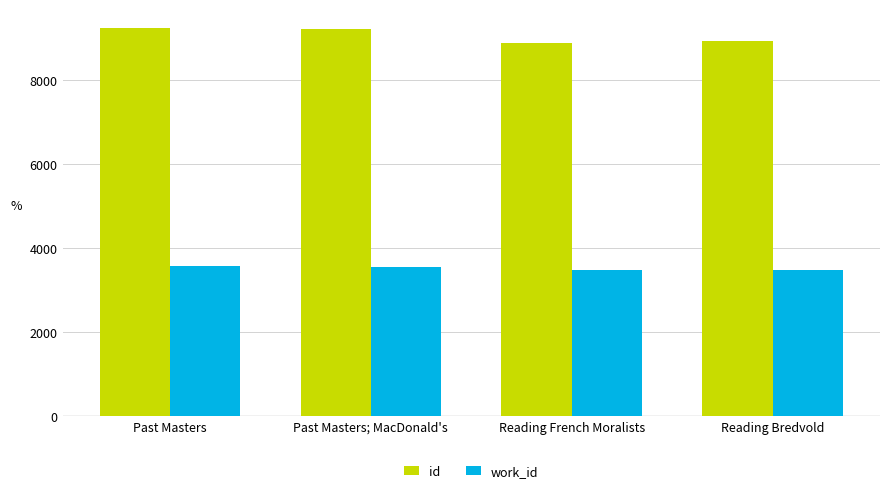

What is the maximum value shown in the chart?

9236